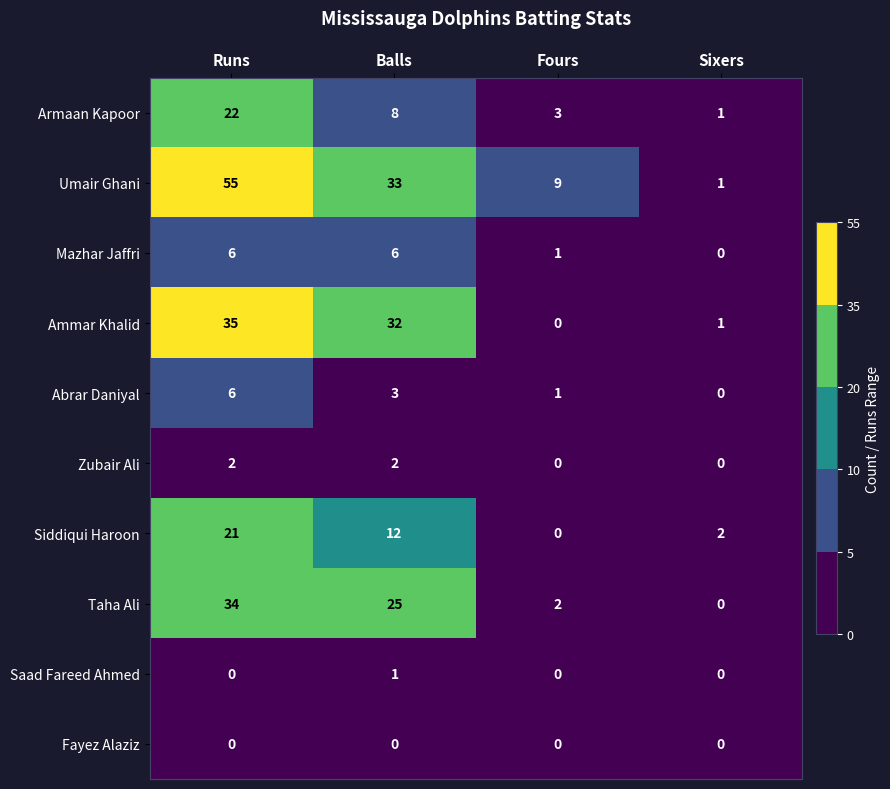

The value of Mazhar Jaffri at Fours is 1. True or false?

True